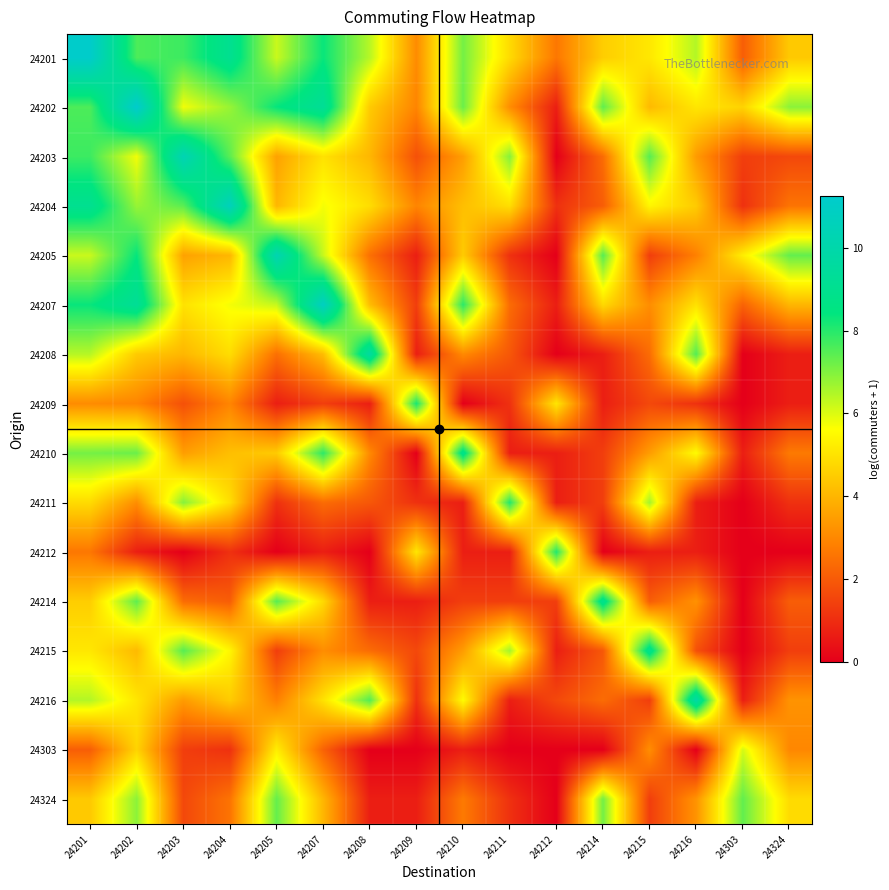

What is the greatest value displayed?

11.2